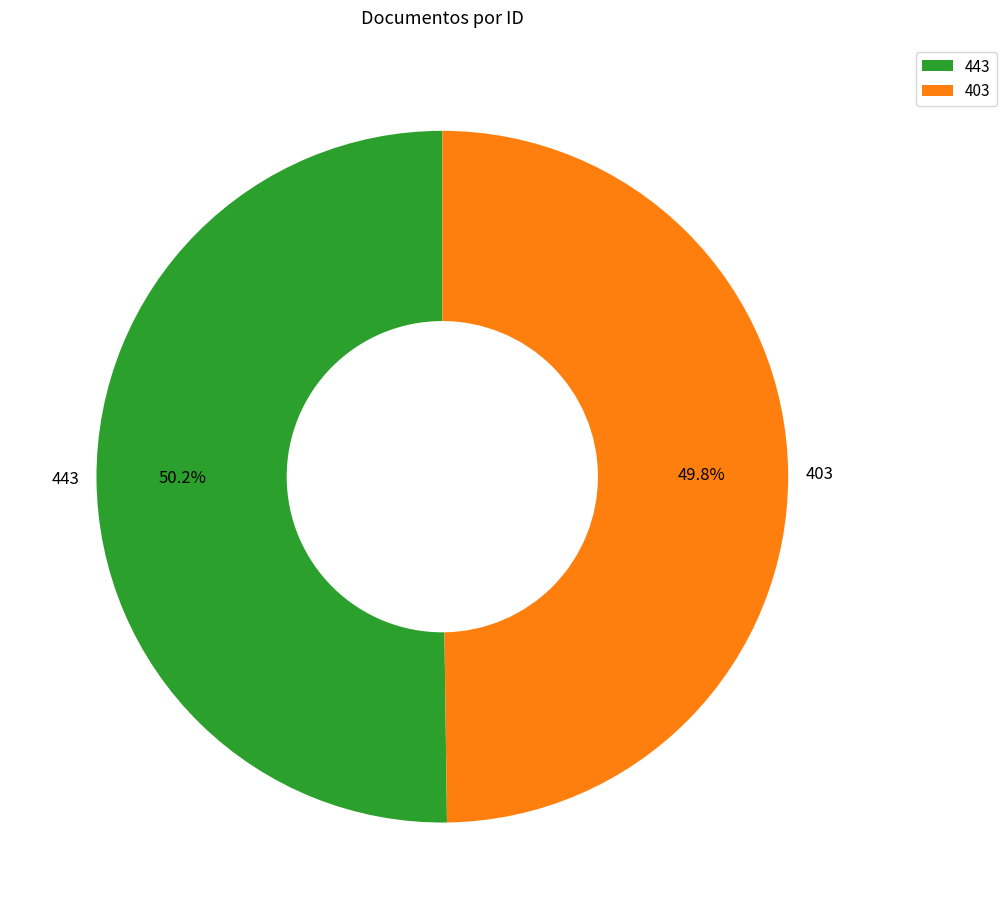

True or false: 403 accounts for 43% of the total.

False